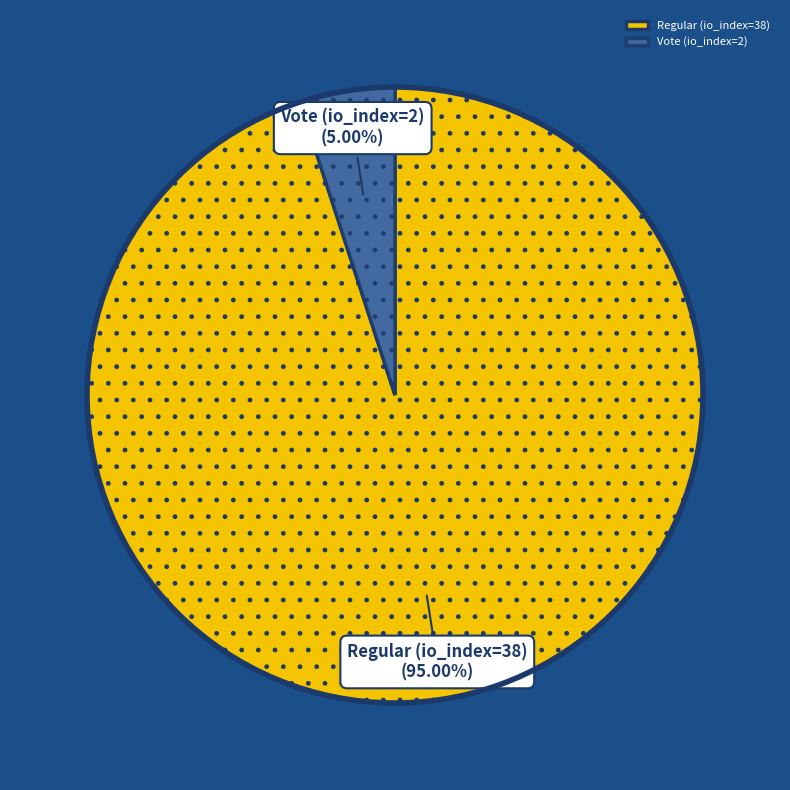

Approximately how many times larger is the value at Vote (io_index=2) compared to Regular (io_index=38)?

0.1